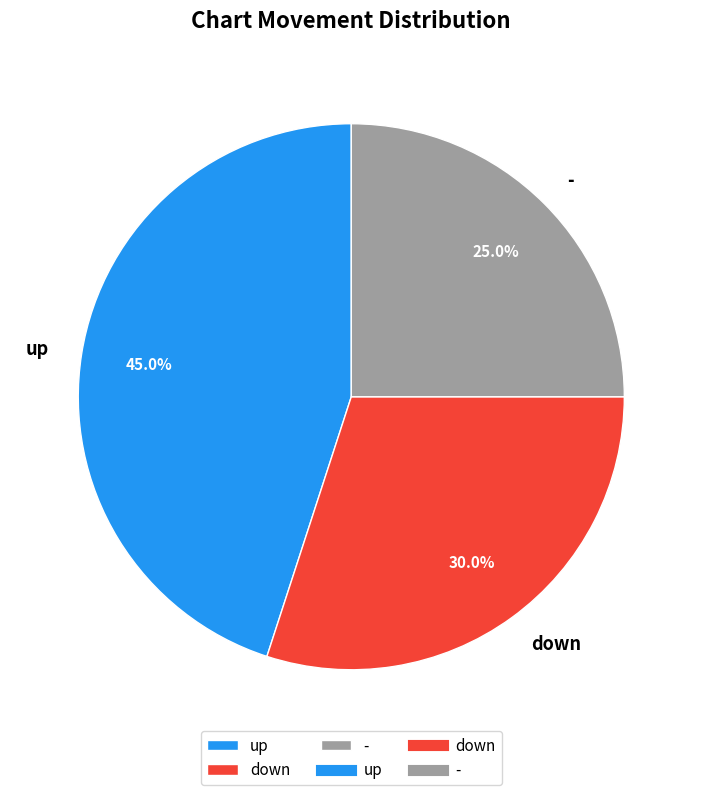

True or false: down accounts for 30% of the total.

True